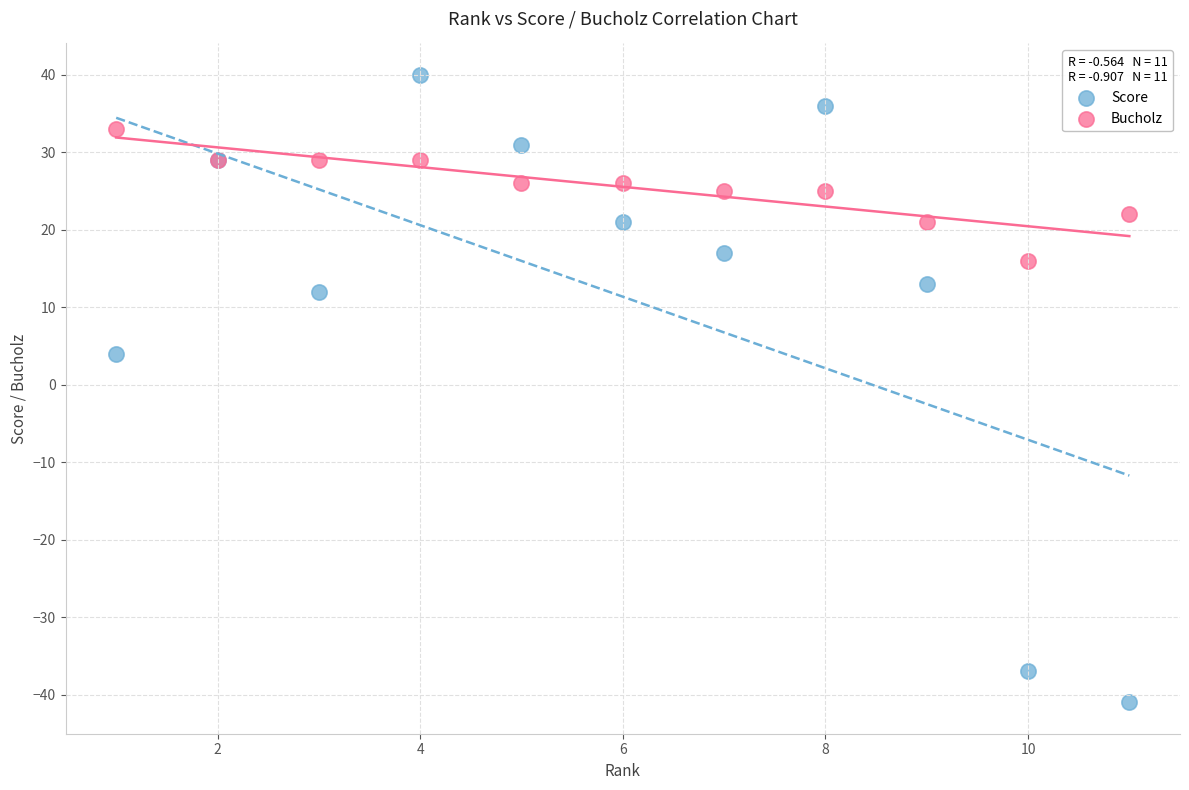

Which series has the widest spread of Y values?

Score